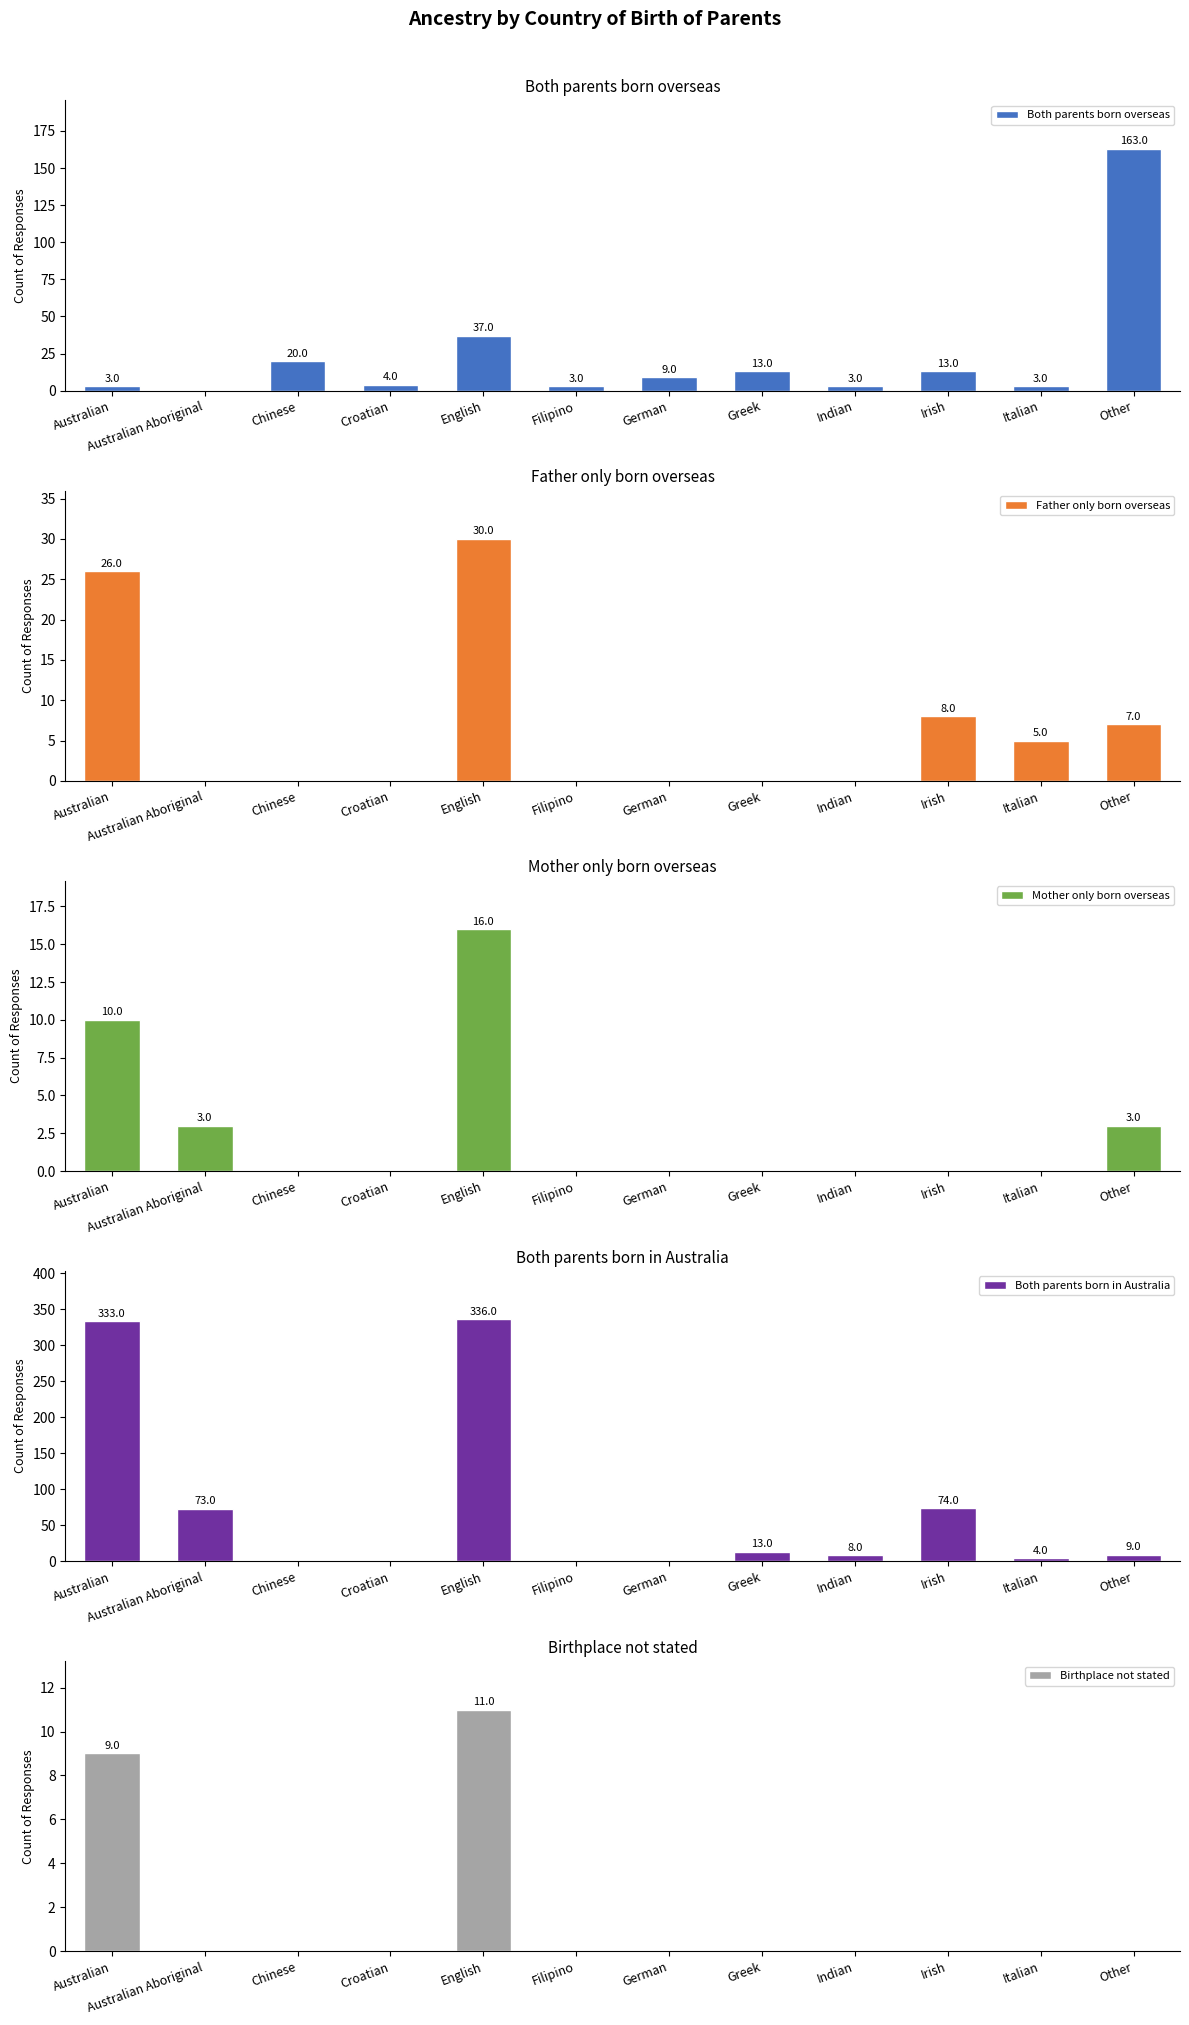

At how many categories does at least one series exceed 286?

2